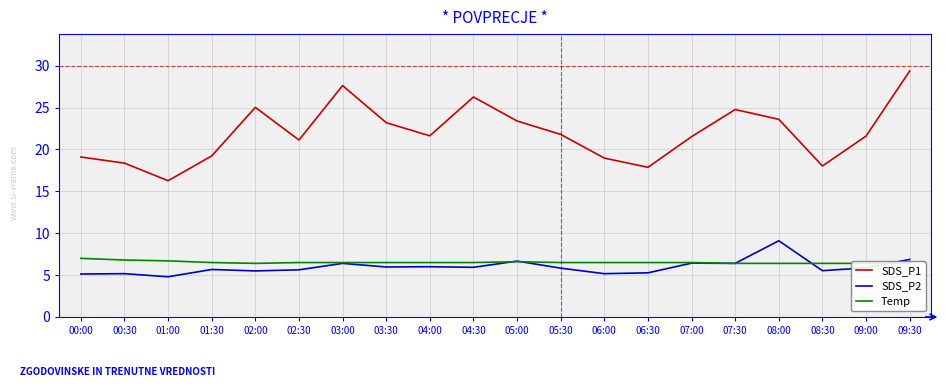

True or false: Temp has a value of 6.4 at 09:00.

True